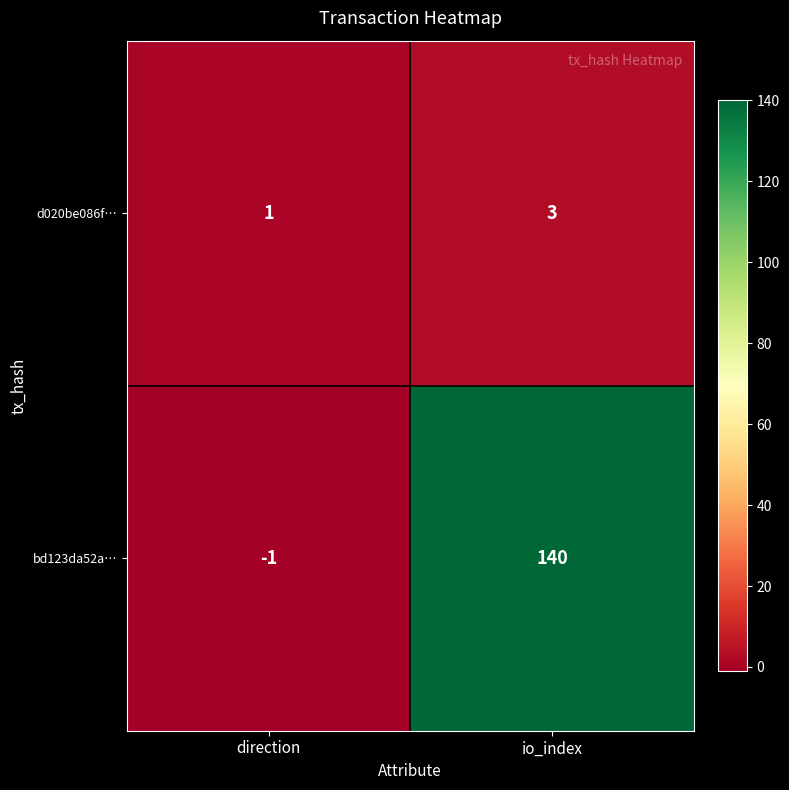

The value of bd123da52a… at io_index is 140. True or false?

True